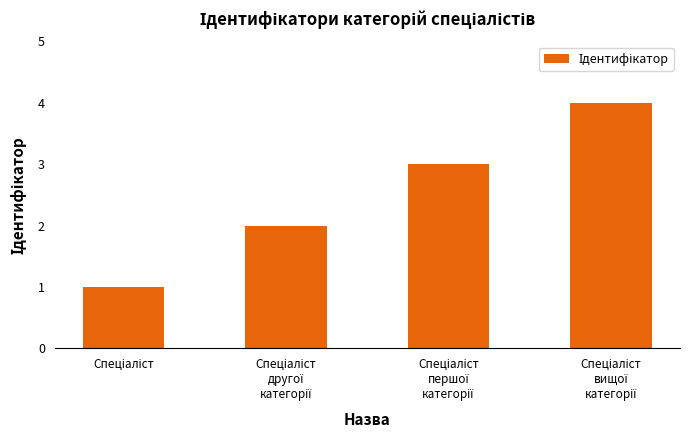

Reading right to left, list all the values displayed in this chart.

4	3	2	1